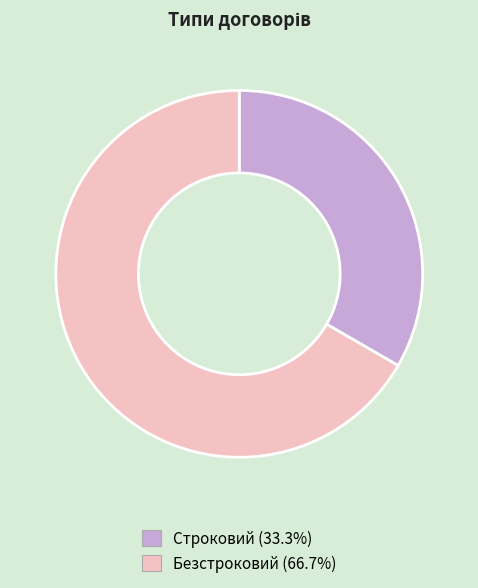

Count the number of slices in the pie.

2